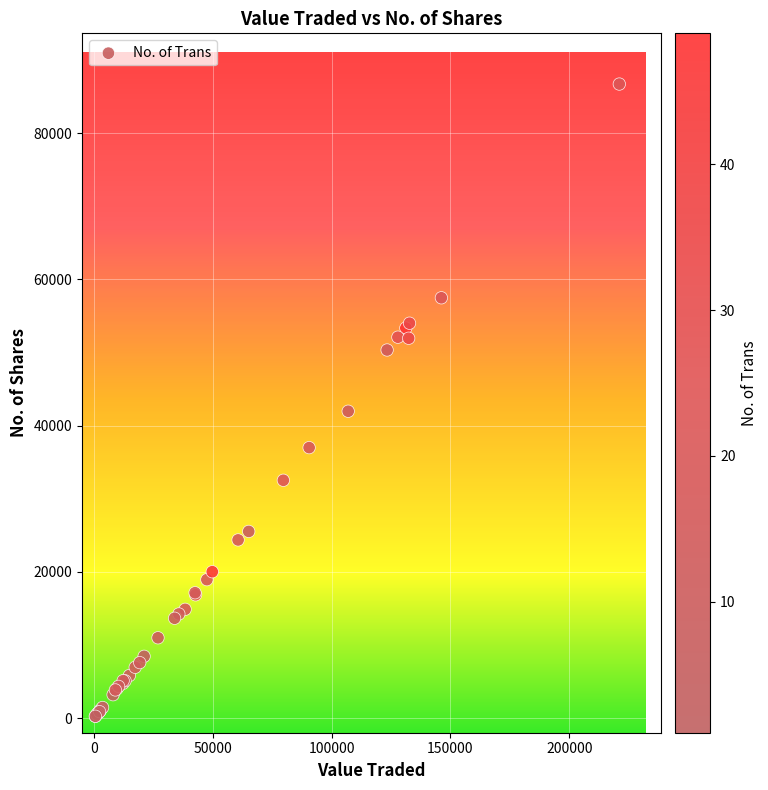

What Y value in the scatter plot is closest to 43486?

41972